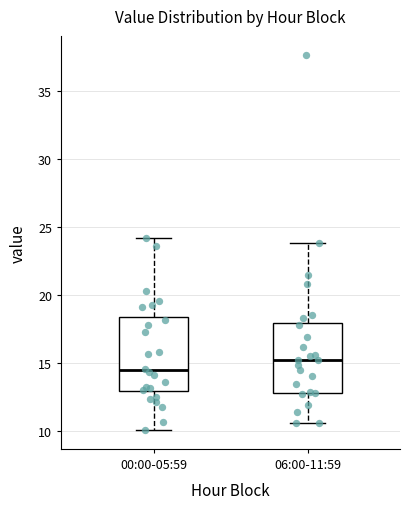

Reading left to right, transcribe this box plot: for each box, give where its median line is, the range the box spans, and where its two whiskers end, as read against the y-axis. The values are not printed on the chart, so give them approximately, as read against the axis.

00:00-05:59: median 14.5, box 13.0 to 18.5, whiskers 10.0 to 24.0
06:00-11:59: median 15.0, box 13.0 to 18.0, whiskers 10.5 to 24.0